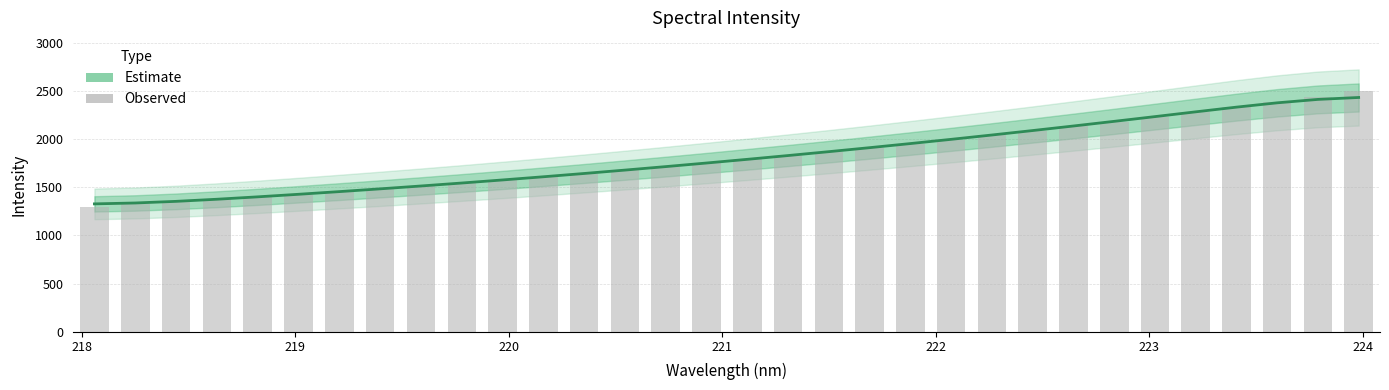

How many values in the Estimate series exceed 1789?

16